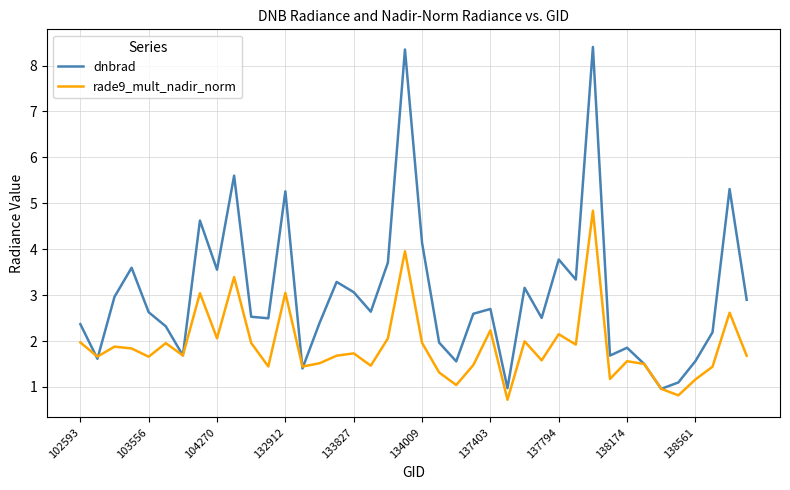

What is the smallest value displayed?

0.7